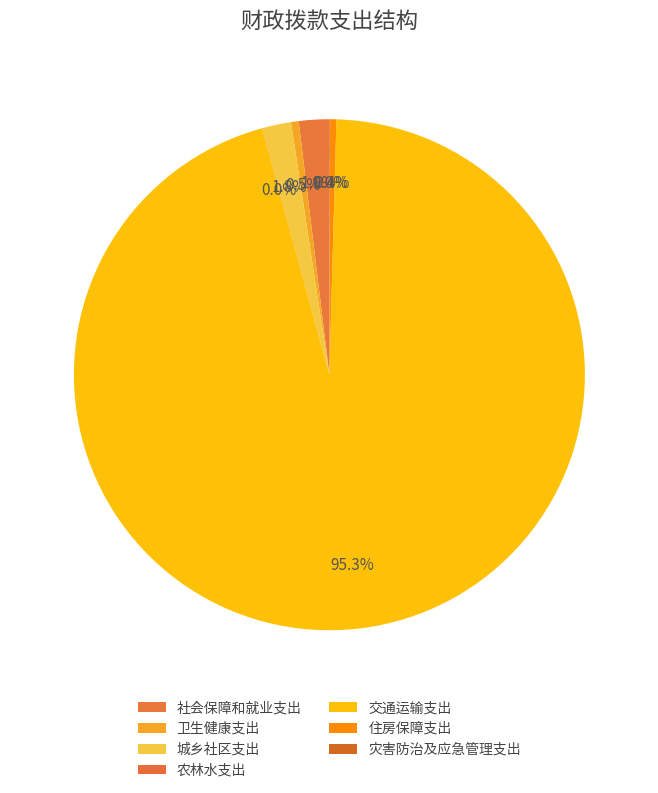

The 城乡社区支出 slice represents 2% of the pie. True or false?

True